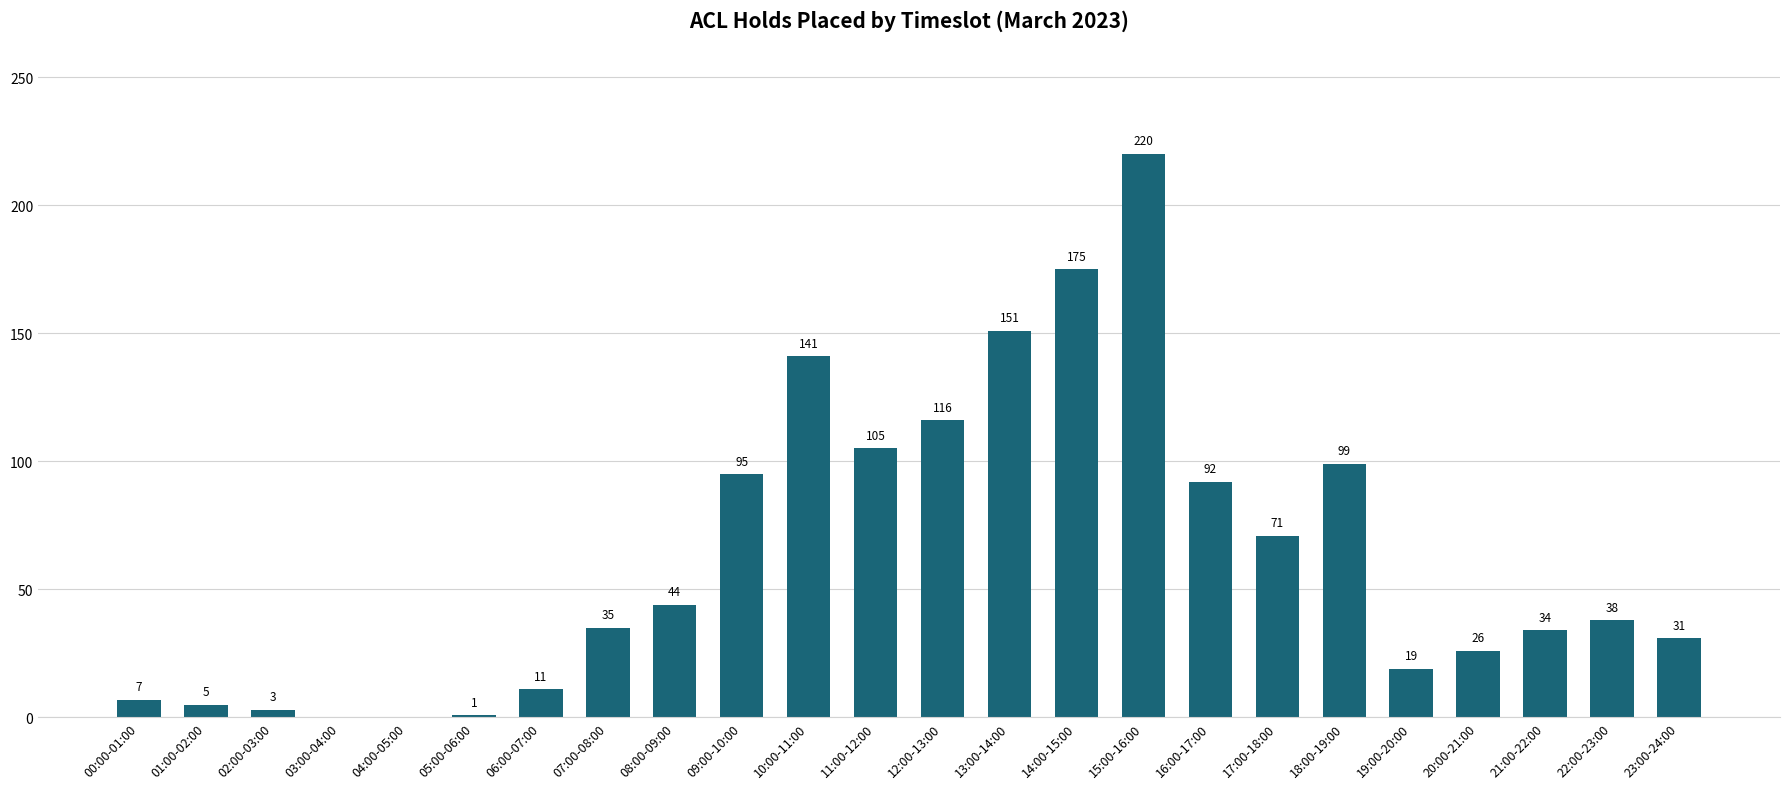

What is the sum of all values?

1519